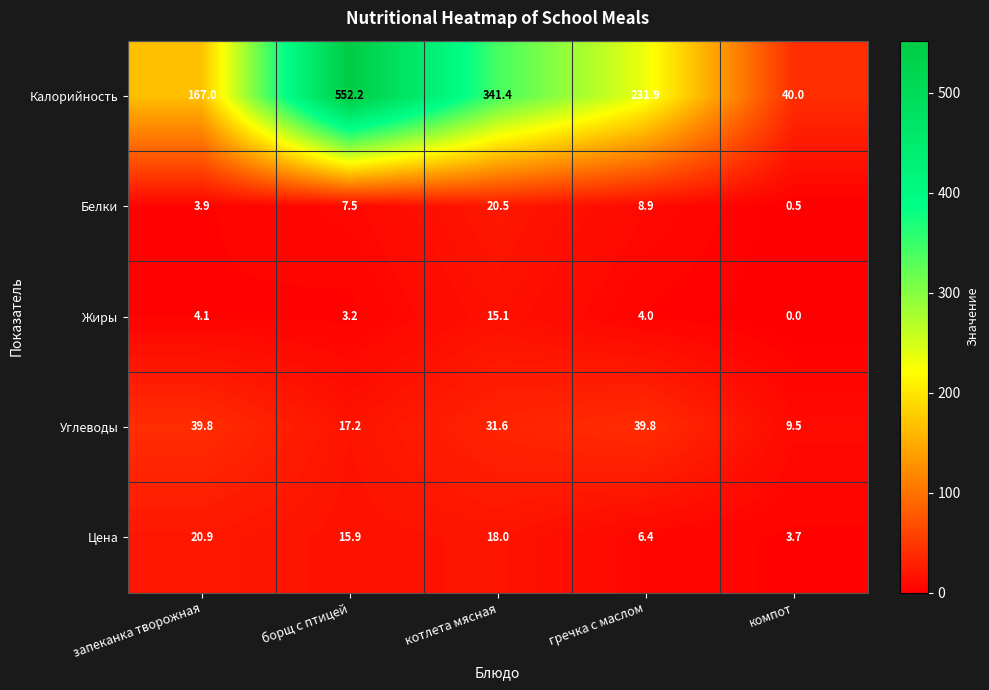

The value of Жиры at запеканка творожная is 5.4. True or false?

False